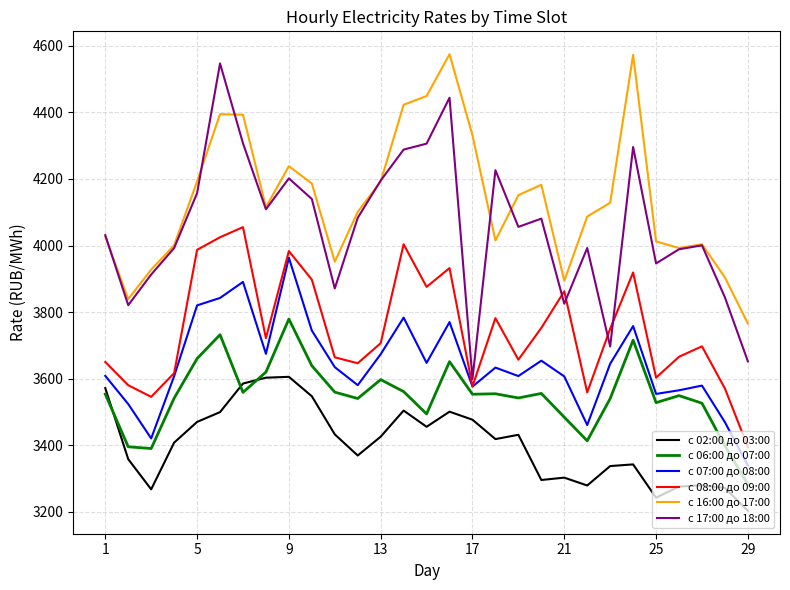

What is the sum of all с 02:00 до 03:00 values?

98756.0